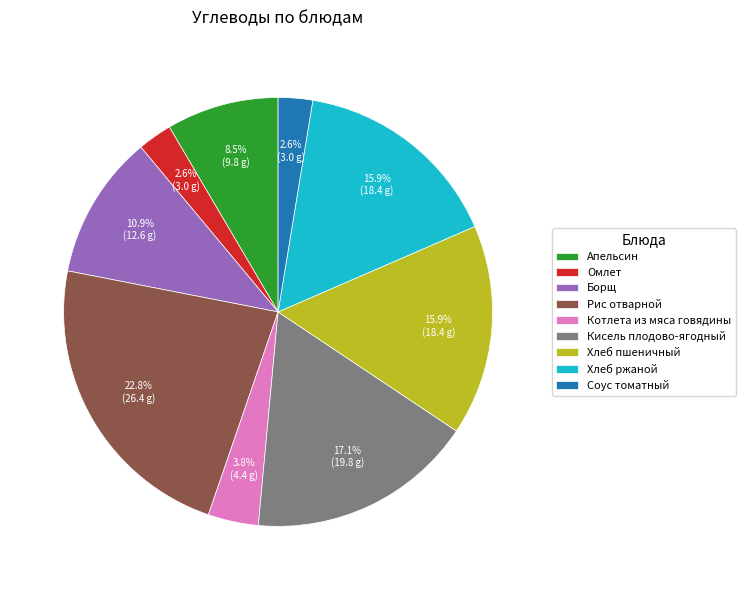

To the nearest percent, what is the difference between the largest and smallest slice percentages?

20%